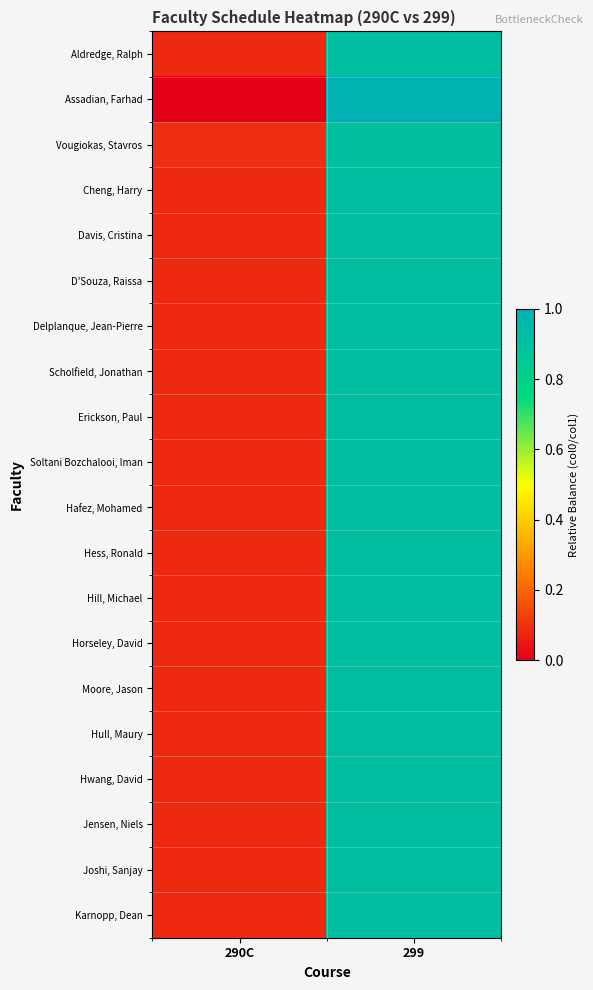

Count the number of data series in this chart.

20